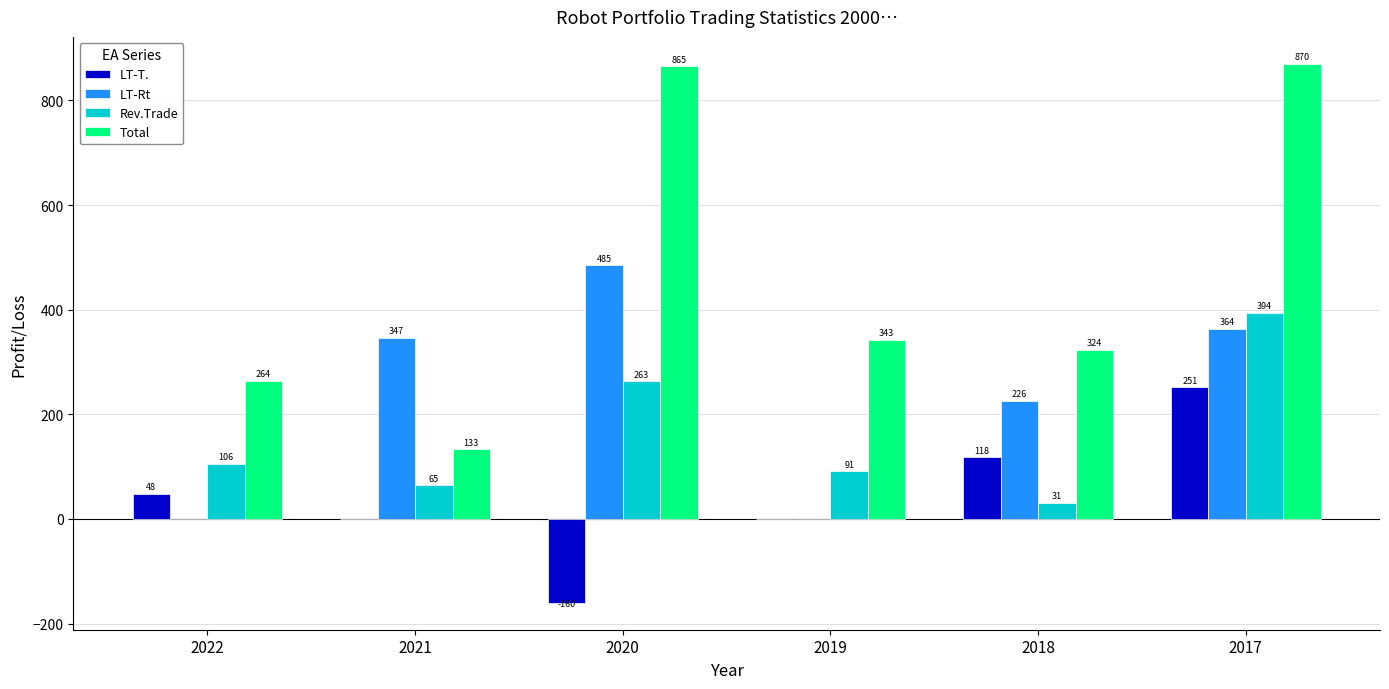

Does the chart contain stacked bars?

No